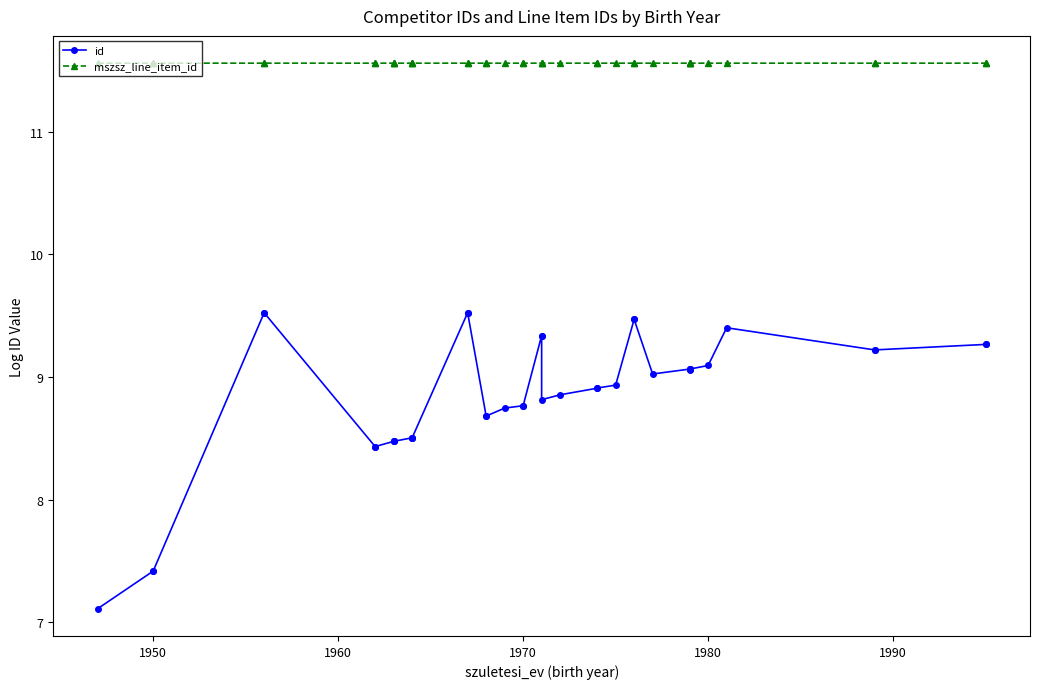

Count the number of data series in this chart.

2